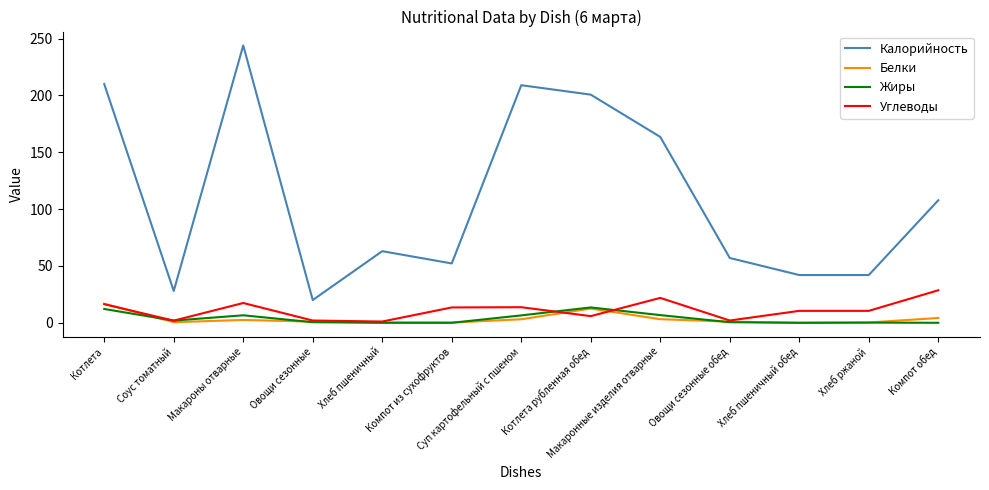

Between Котлета and Хлеб ржаной, which series saw the biggest shift?

Калорийность